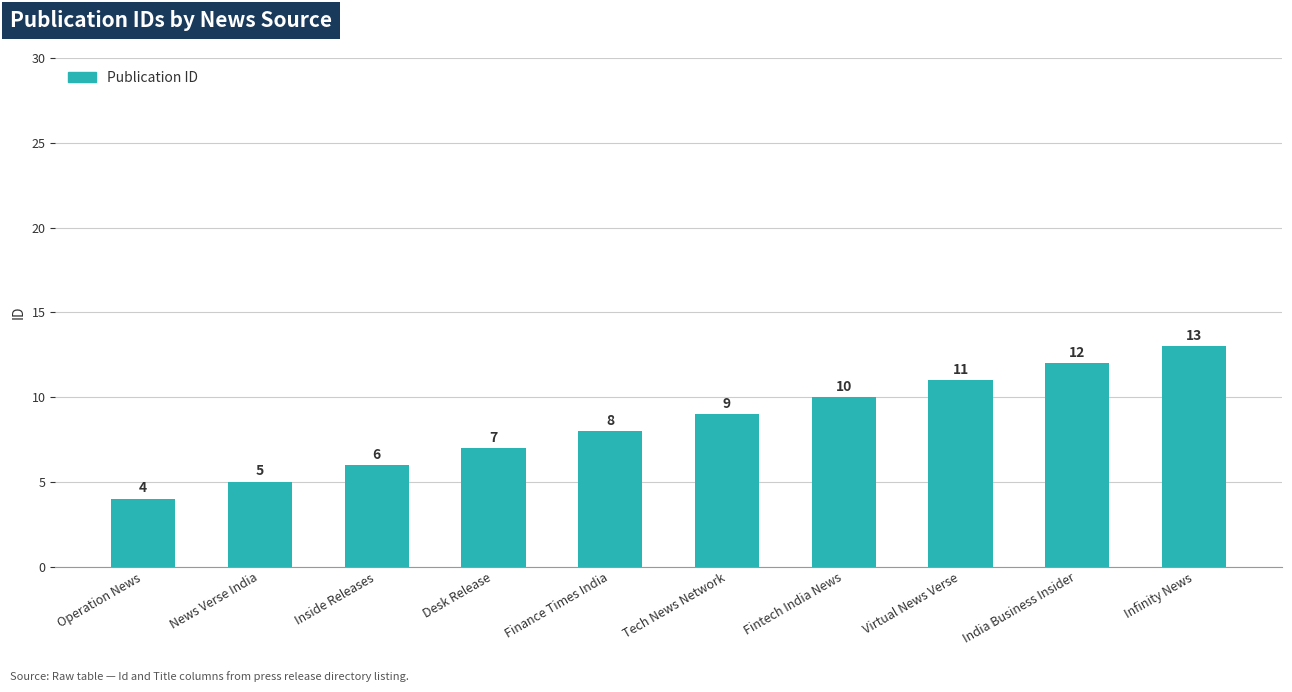

What is the label of the 9th bar from the left?

India Business Insider